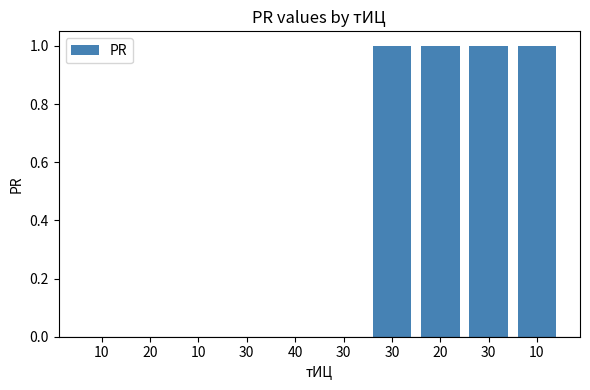

How many categories are shown in the chart?

10